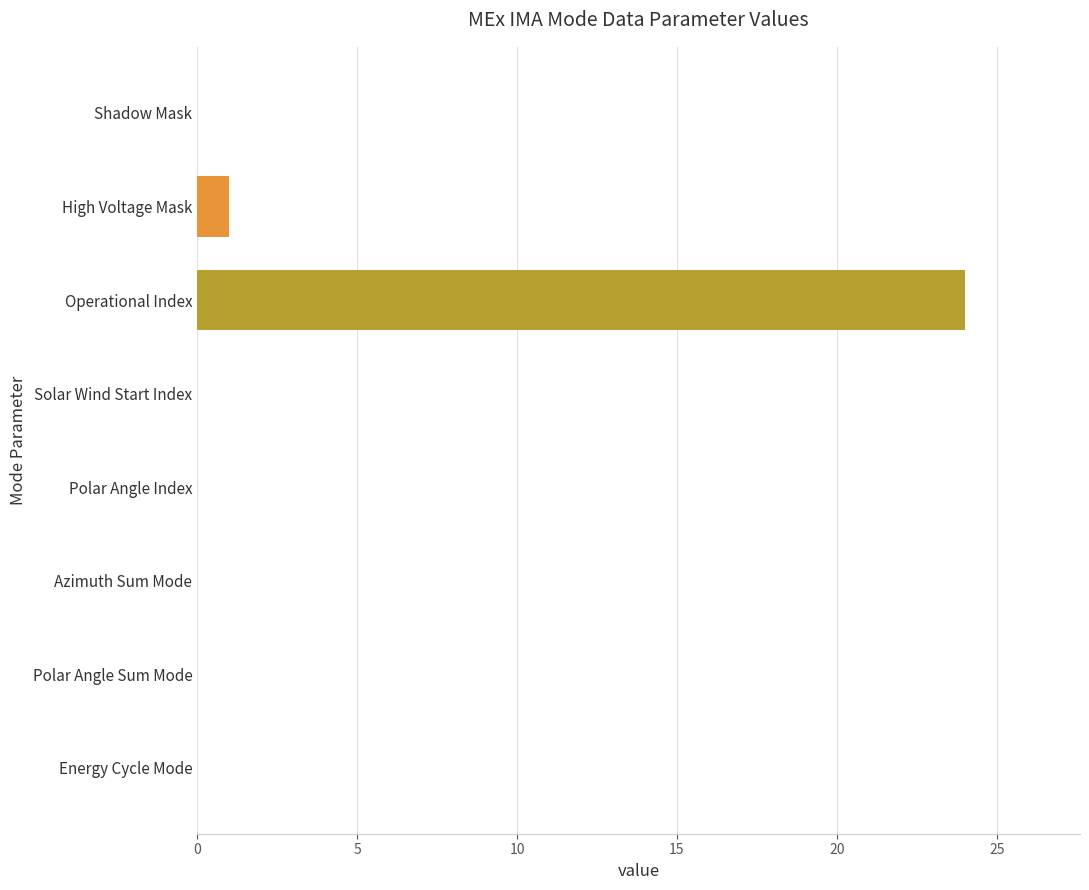

Reading bottom to top, what are all the values shown in this chart?

Energy Cycle Mode=0	Polar Angle Sum Mode=0	Azimuth Sum Mode=0	Polar Angle Index=0	Solar Wind Start Index=0	Operational Index=24	High Voltage Mask=1	Shadow Mask=0